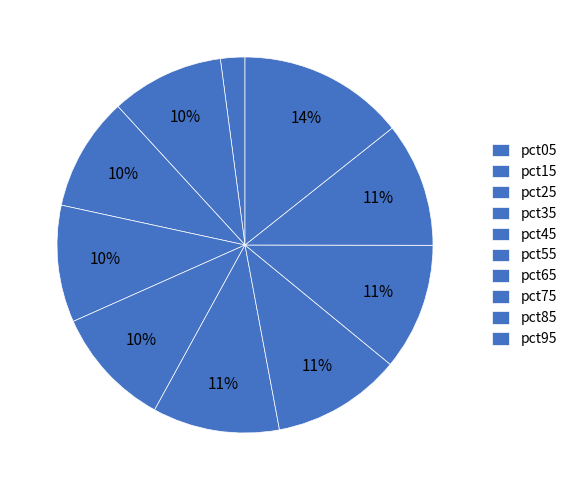

To the nearest percent, what is the difference between the pct05 and pct95 slice percentages?

12%